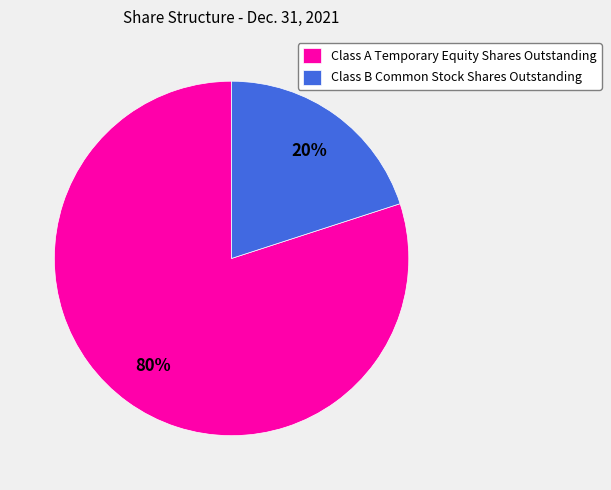

How many segments does this pie chart have?

2